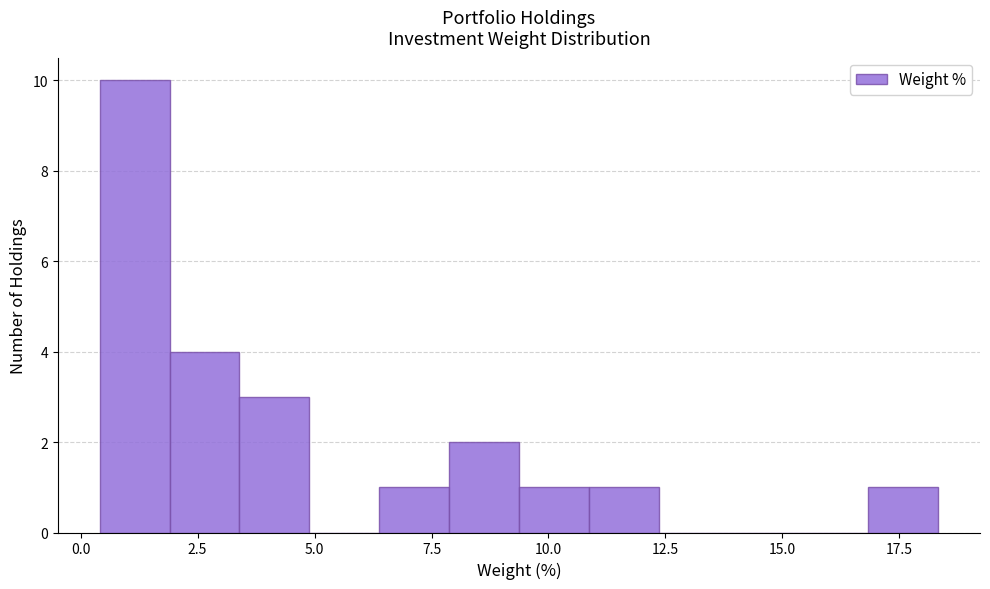

Read against the x-axis, roughly where is the centre of the tallest bar?

1.0